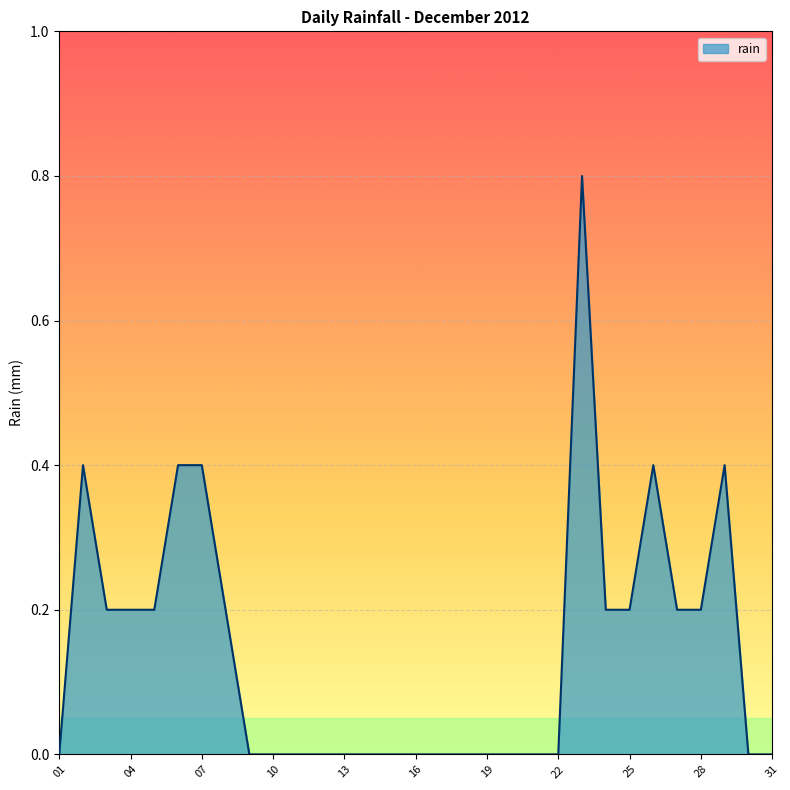

What is the average value?

0.1